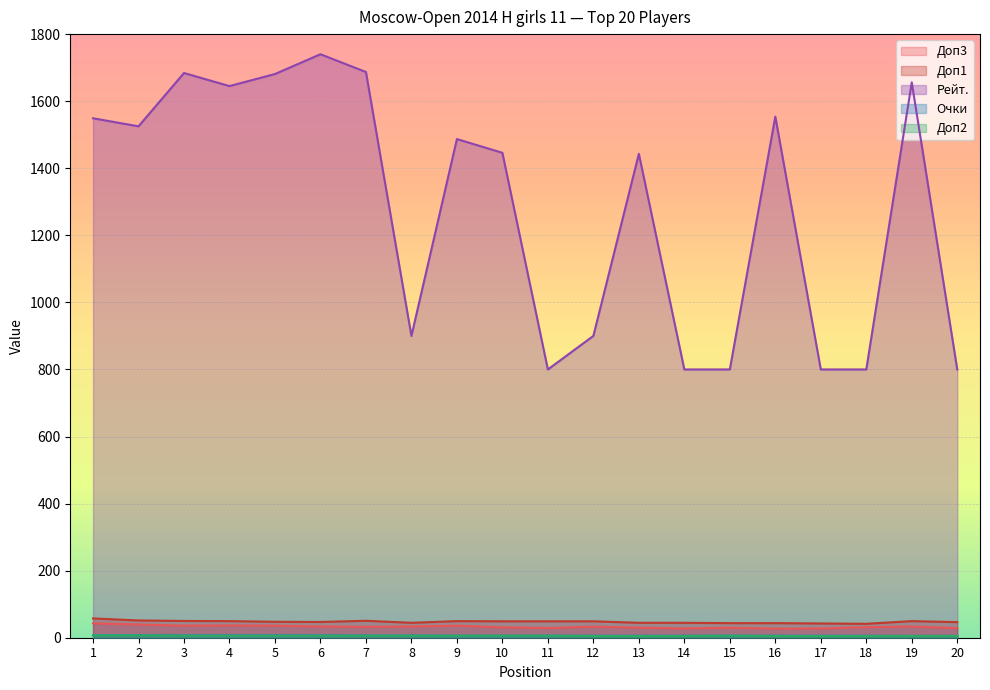

How many Доп2 values are between 5 and 6?

18